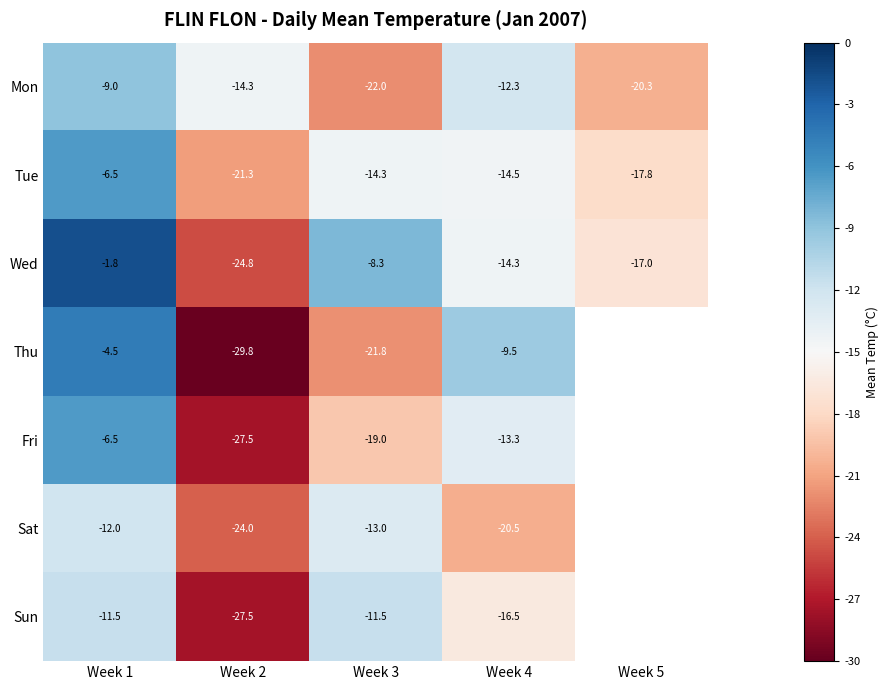

At Week 3, list the series in order from smallest to largest.

Mon, Thu, Fri, Tue, Sat, Sun, Wed